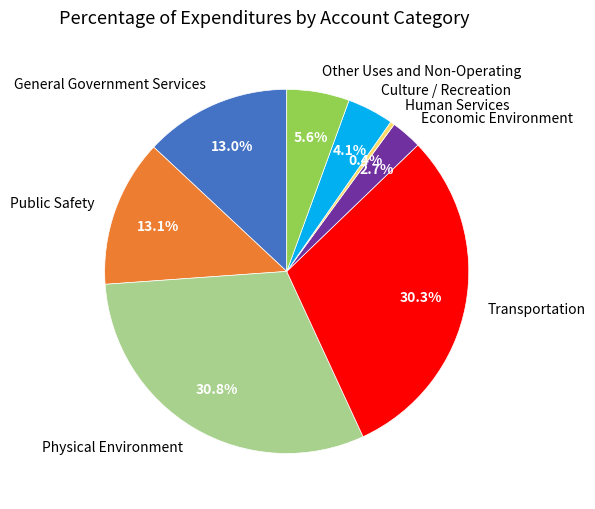

Combined, do Other Uses and Non-Operating and Transportation account for over 50%?

No